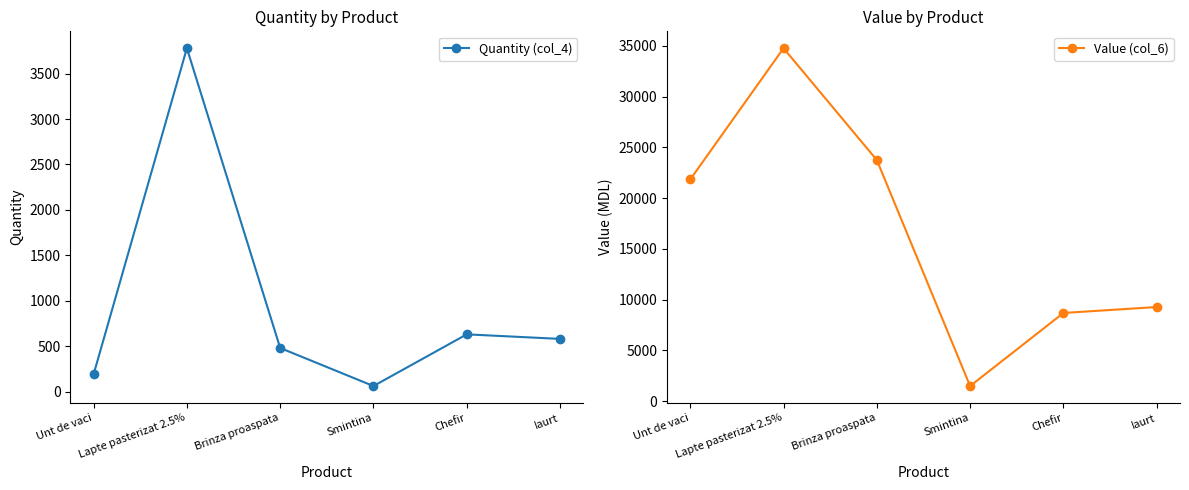

At Chefir, list the series in order from largest to smallest.

Value (col_6), Quantity (col_4)